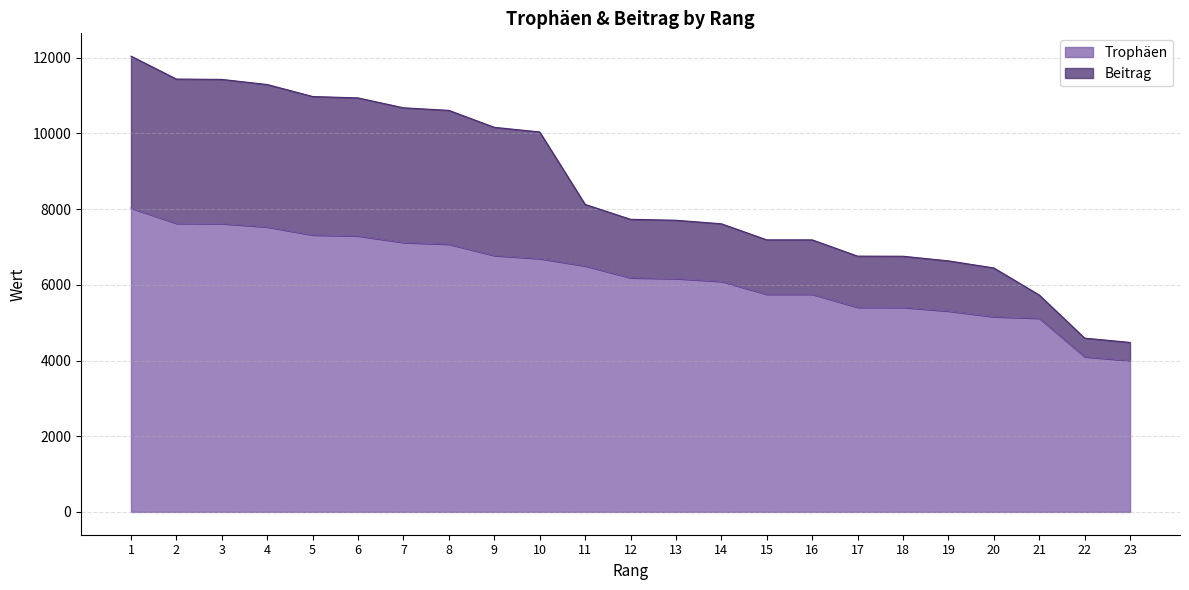

What is the difference between the maximum and minimum values in the Trophäen series?

4029